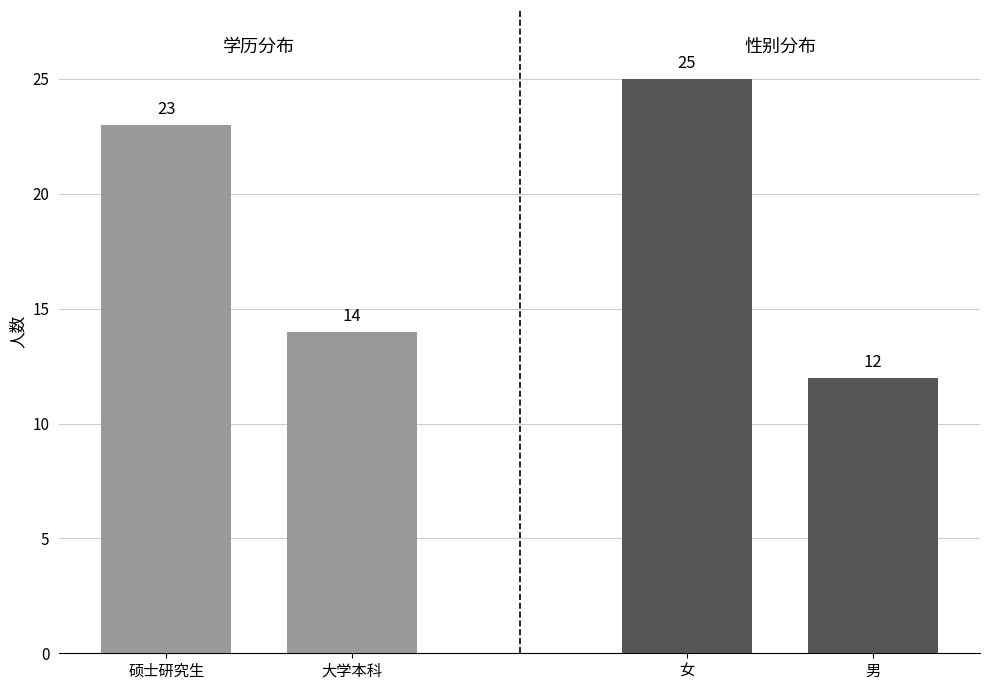

Which series has the largest total across all categories?

学历分布